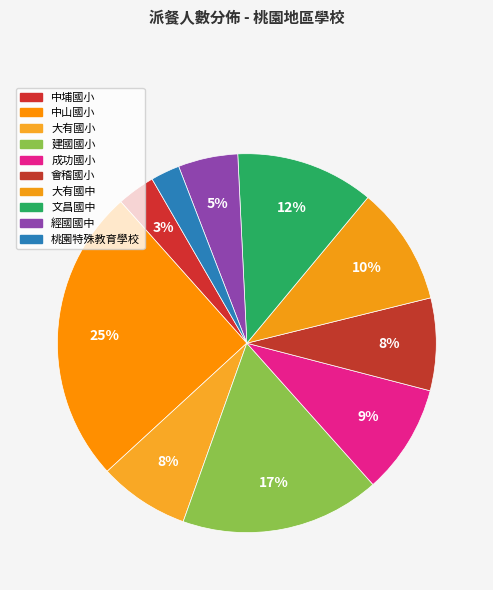

To the nearest percent, what is the difference between the 中埔國小 and 成功國小 slice percentages?

6%